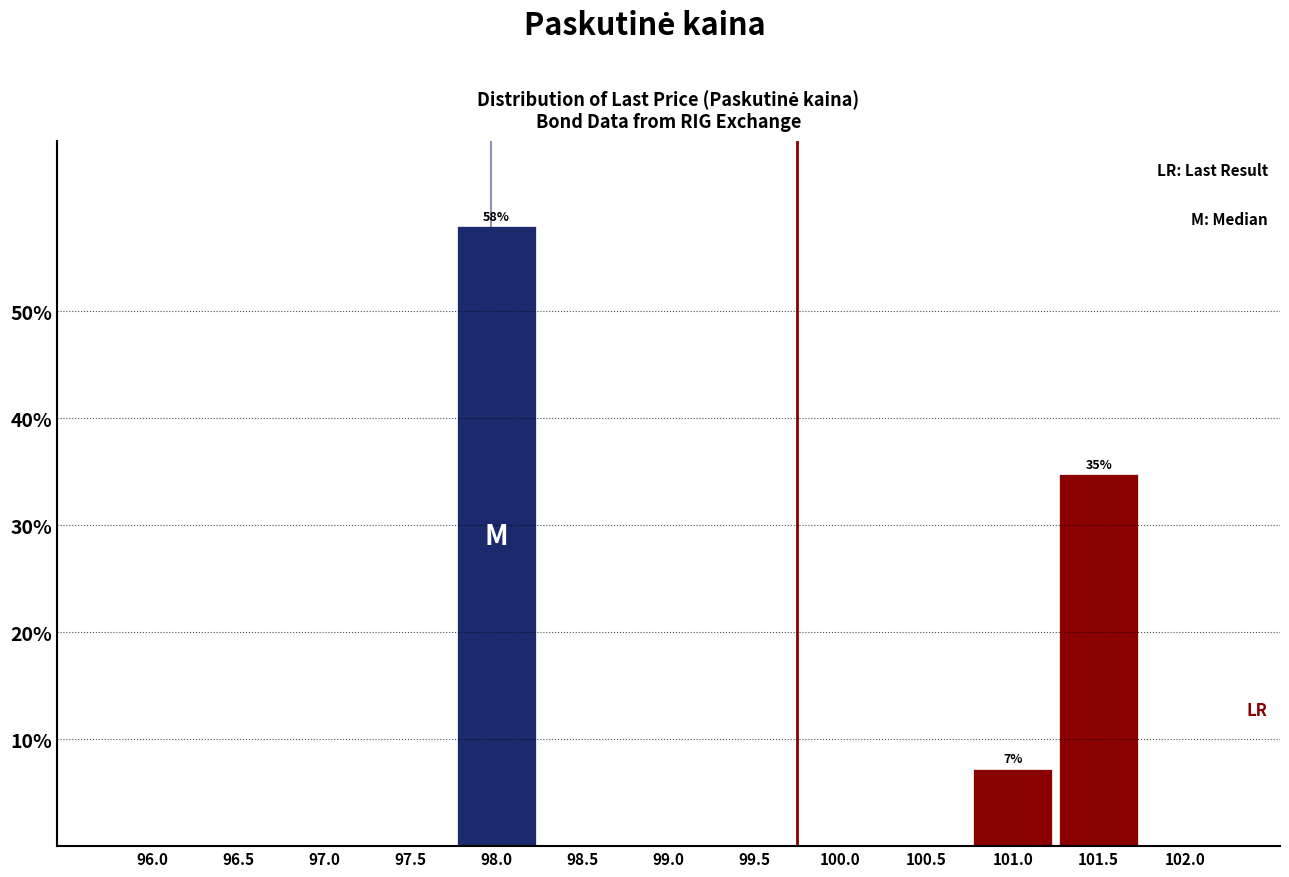

Reading left to right, extract all data points from this chart.

96.0=0.0	96.5=0.0	97.0=0.0	97.5=0.0	98.0=58.0	98.5=0.0	99.0=0.0	99.5=0.0	100.0=0.0	100.5=0.0	101.0=7.2	101.5=34.8	102.0=0.0